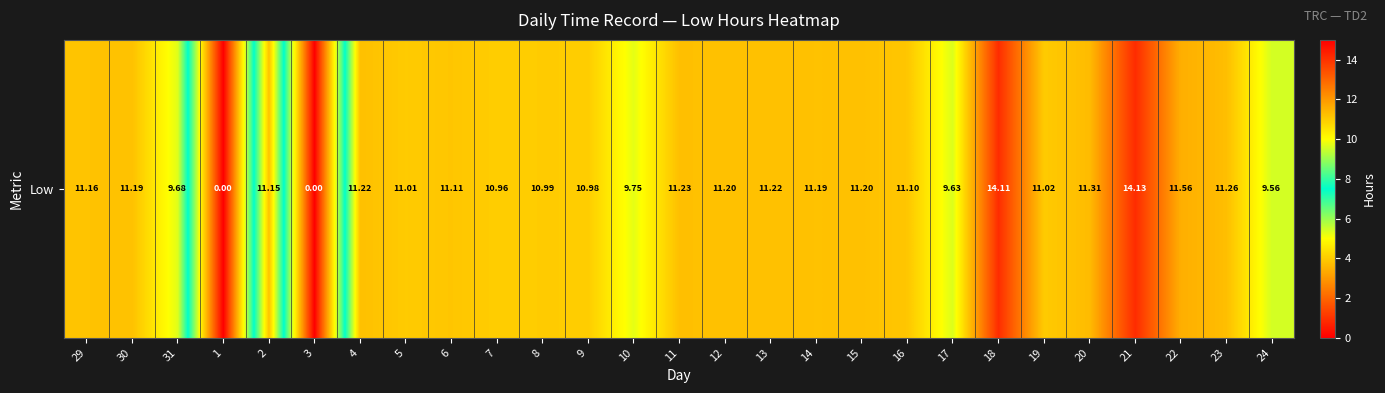

Count the number of categories in the chart.

27